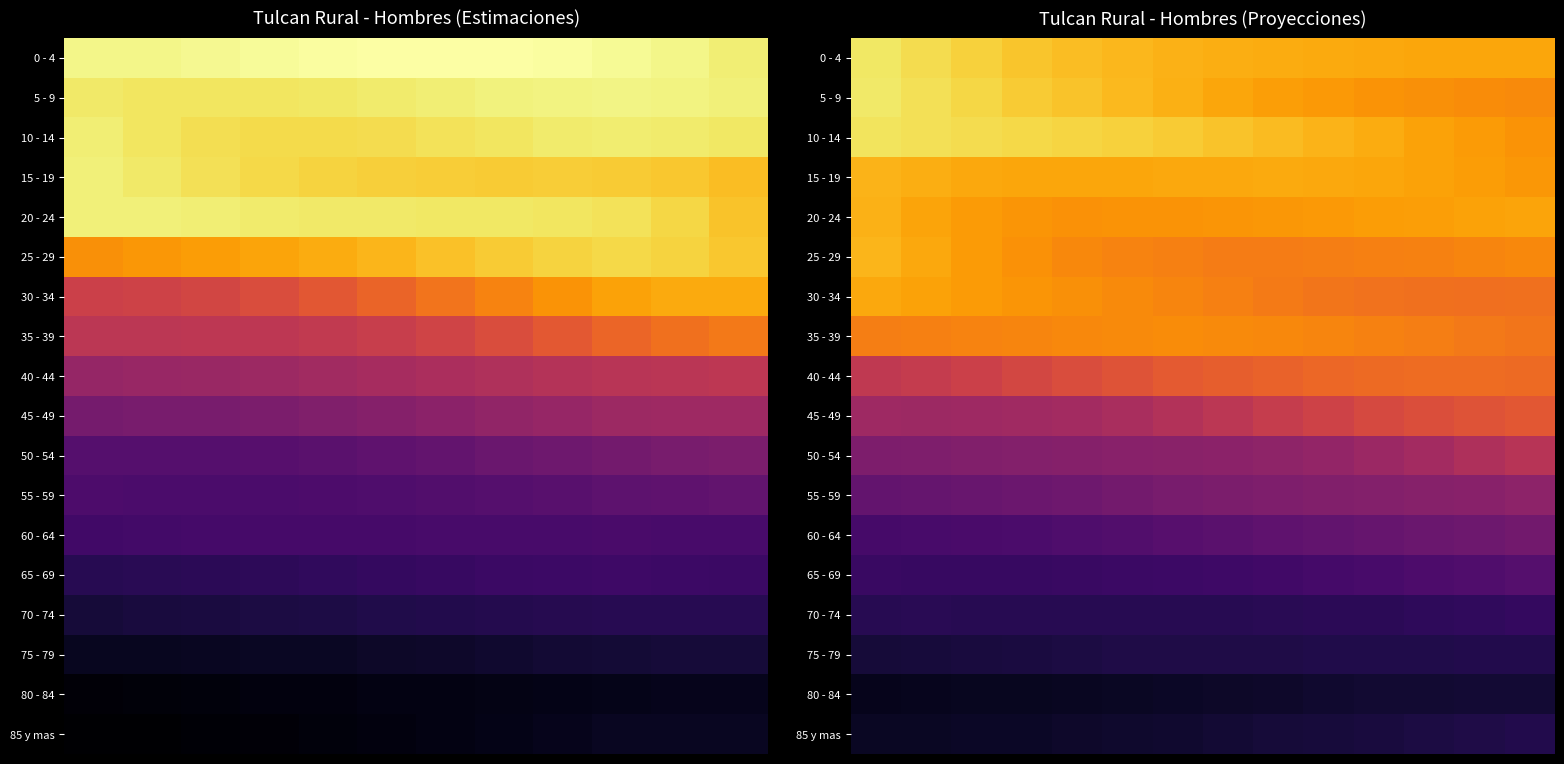

How many series are shown in this chart?

18